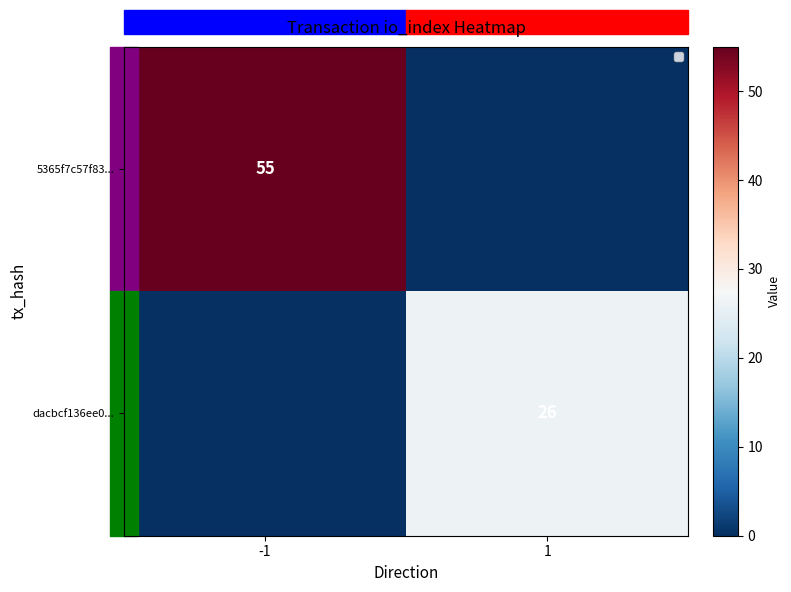

Which label corresponds to the smallest value in the chart?

1